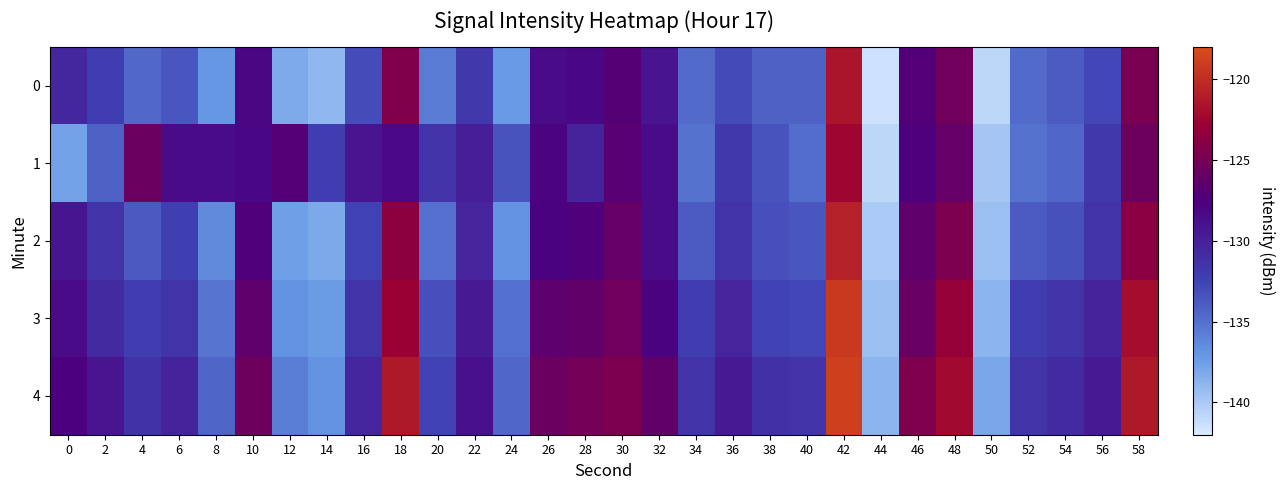

At which category does the chart reach its minimum across all series?

44